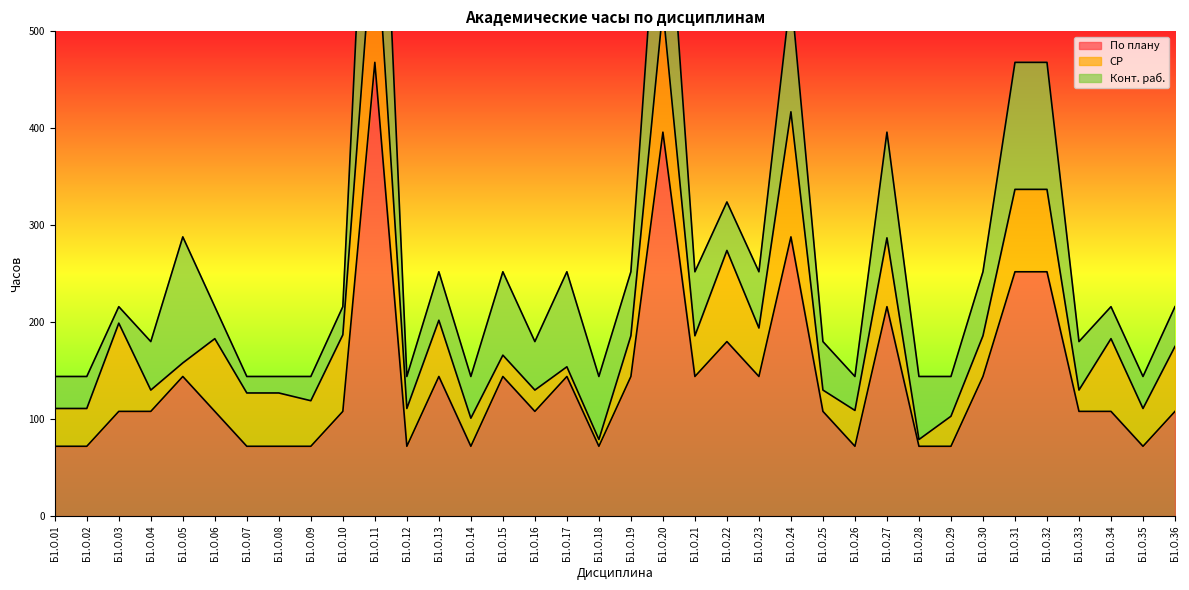

What is the value of the Конт. раб. point at the 33rd from the left?

50